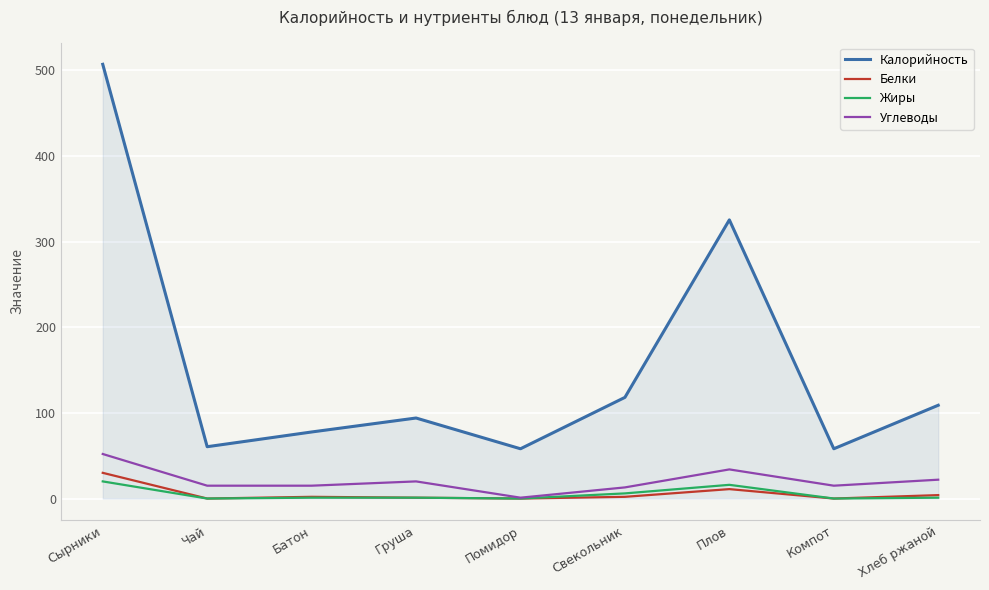

What is the maximum value for Калорийность?

506.9